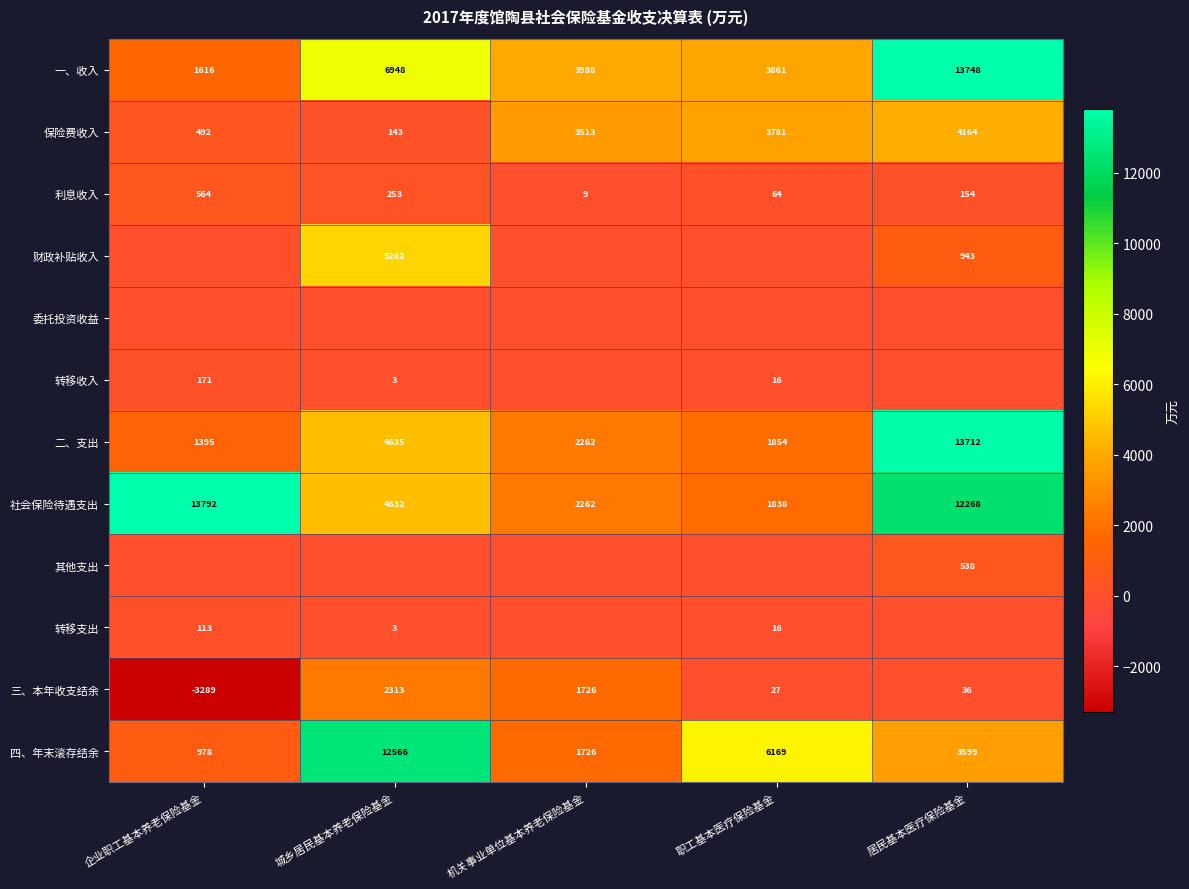

The value of 保险费收入 at 职工基本医疗保险基金 is 3781. True or false?

True